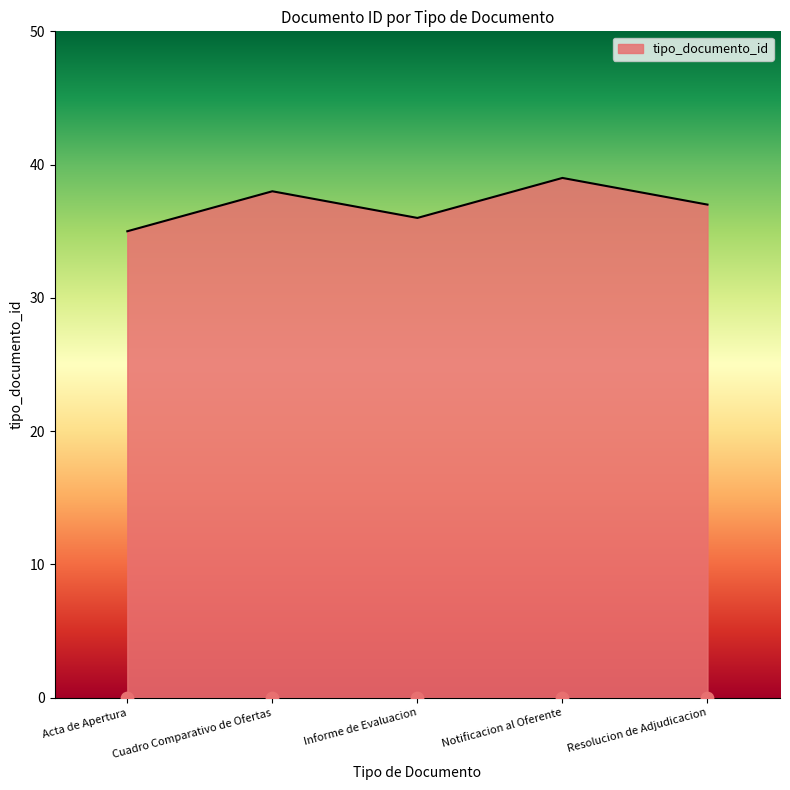

Approximately how many times larger is the value at Notificacion al Oferente compared to Cuadro Comparativo de Ofertas?

1.0